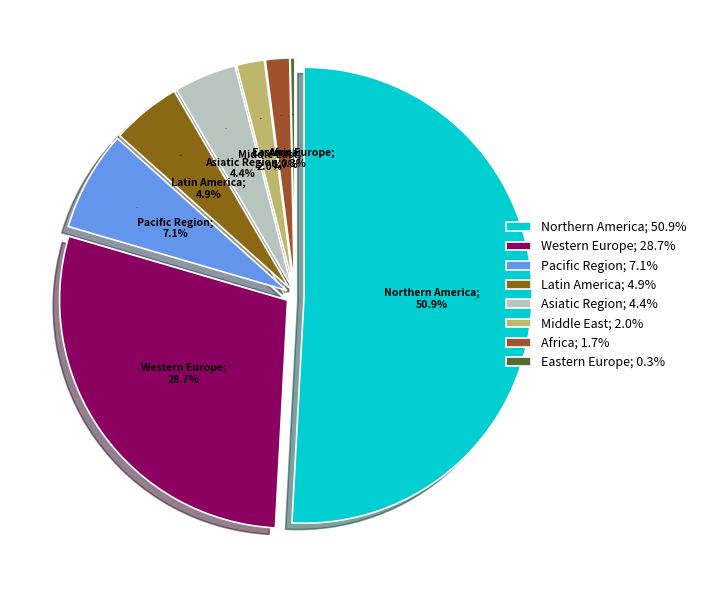

Which slice represents more than half of the pie?

Northern America